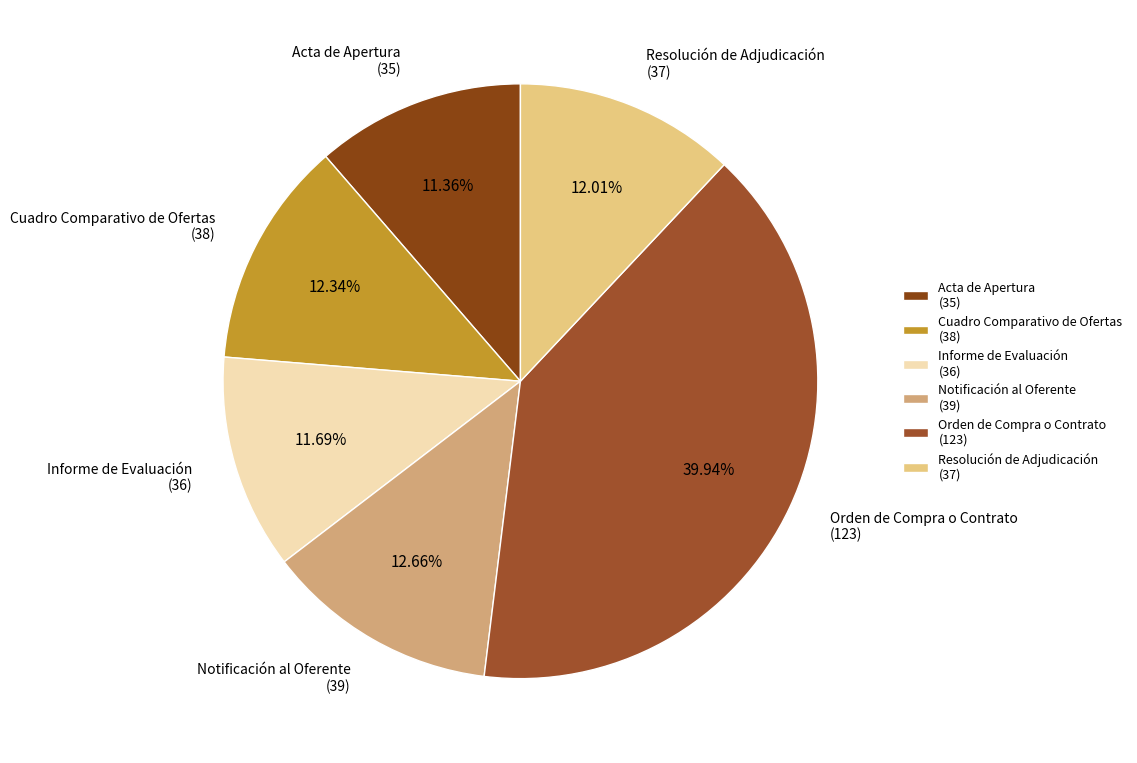

The Cuadro Comparativo de Ofertas slice represents 5% of the pie. True or false?

False